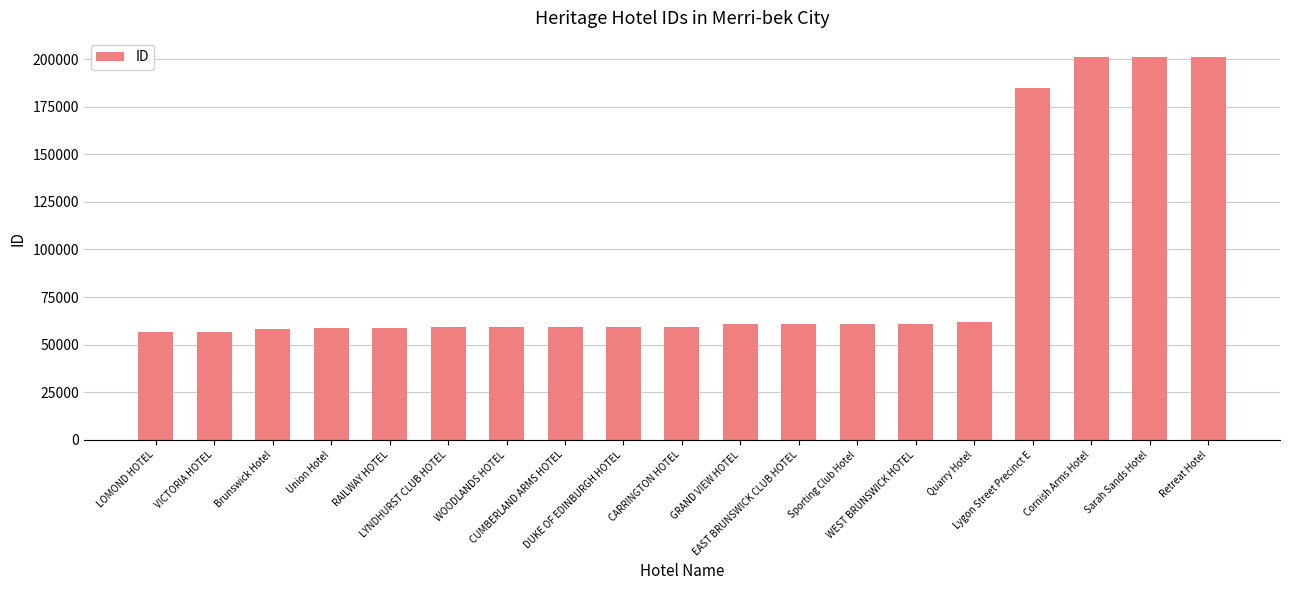

What is the minimum value shown in the chart?

56549